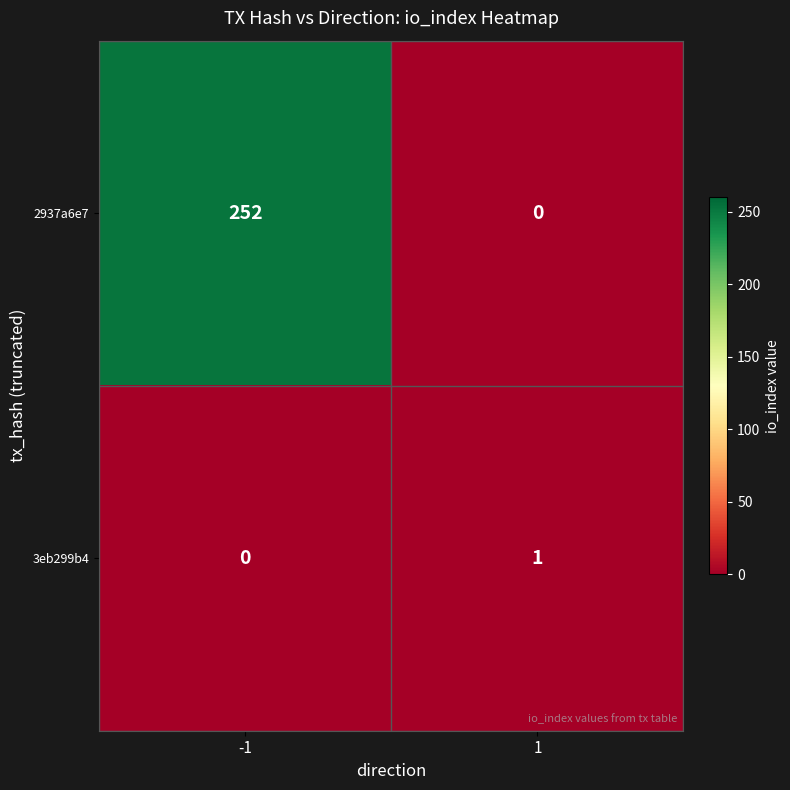

Between -1 and 1, which series saw the biggest shift?

2937a6e7